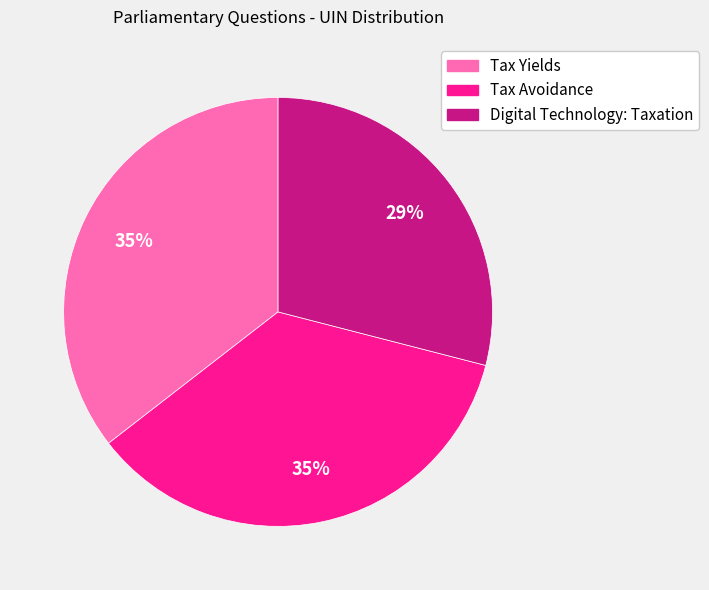

Which category has the smallest portion of the pie?

Digital Technology: Taxation